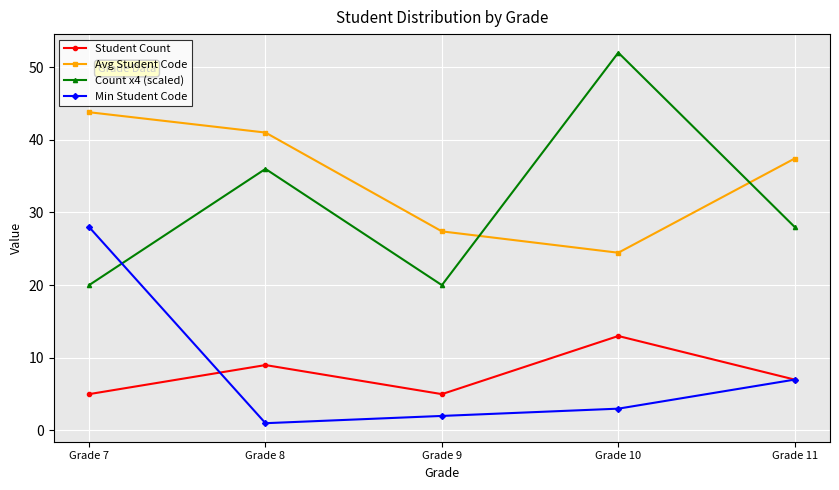

Which series has the largest range (max minus min)?

Count x4 (scaled)